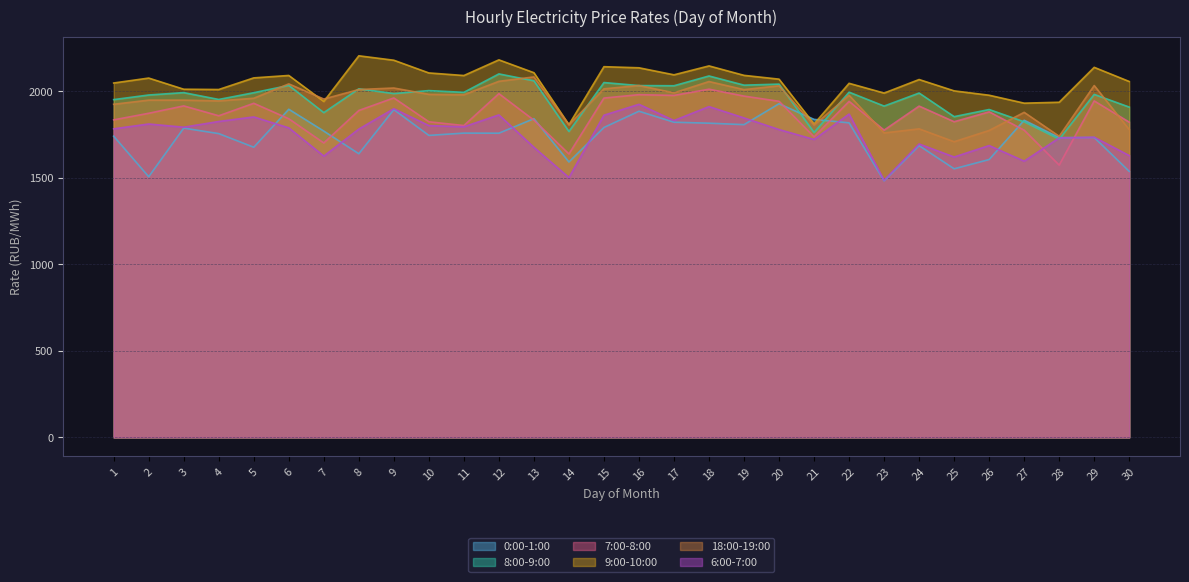

Which series ends up on top after the final intersection of 0:00-1:00 and 6:00-7:00?

6:00-7:00